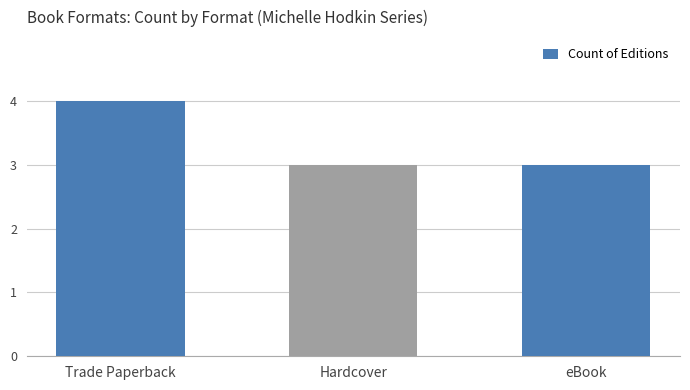

Reading left to right, transcribe all the data shown in this chart.

4	3	3